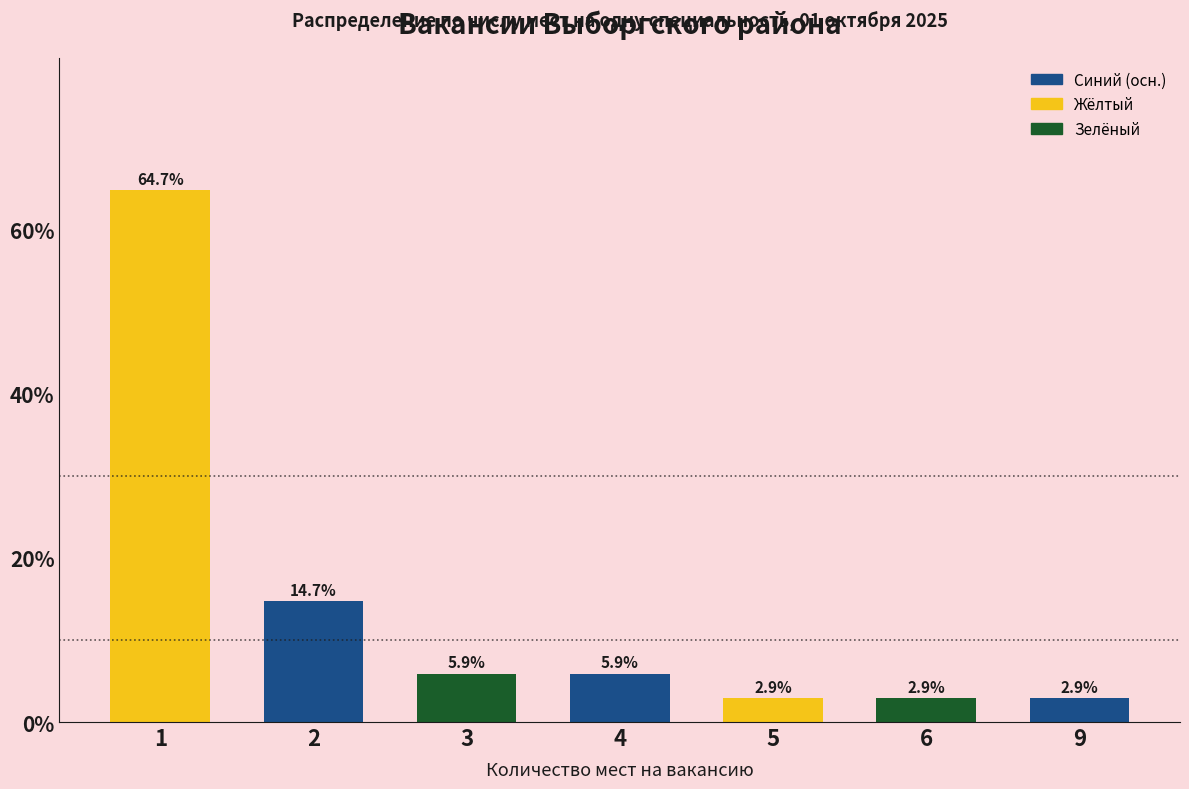

Reading left to right, extract all data points from this chart.

64.7	14.7	5.9	5.9	2.9	2.9	2.9